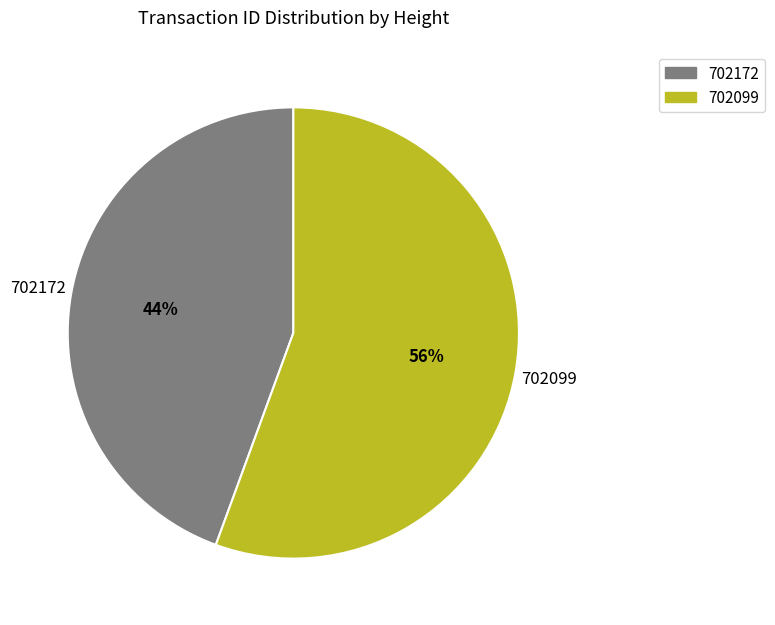

Count the number of slices in the pie.

2